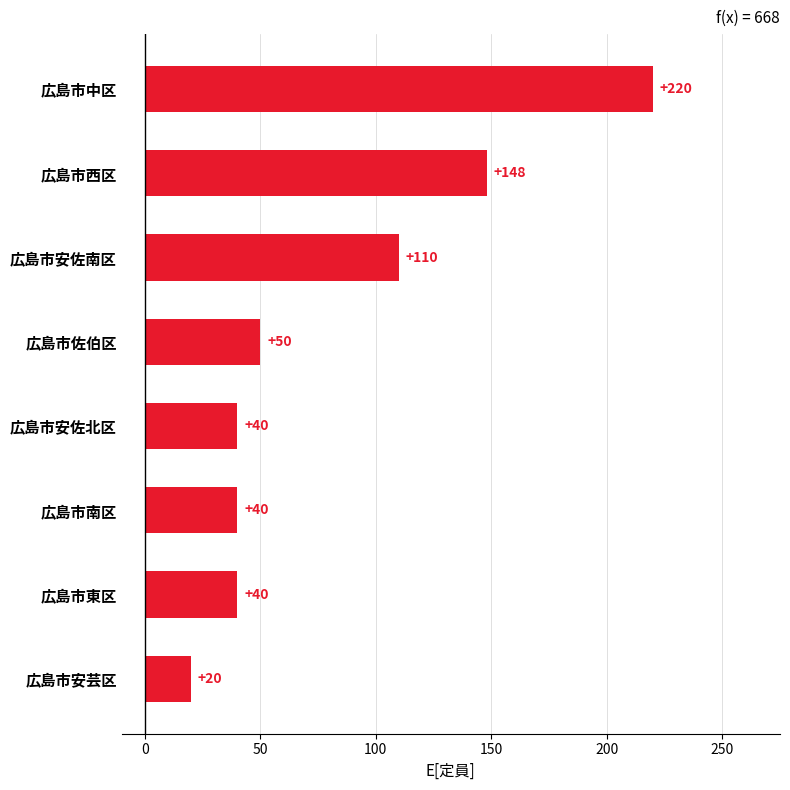

Read the value at 広島市安芸区, to the nearest 5.

20